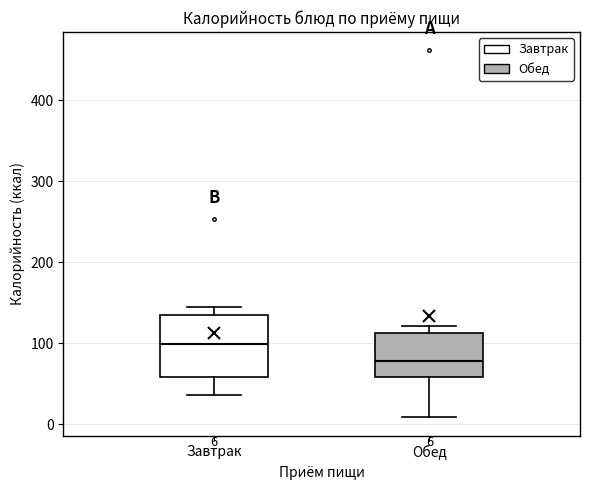

Which box's median line is the lowest?

Обед